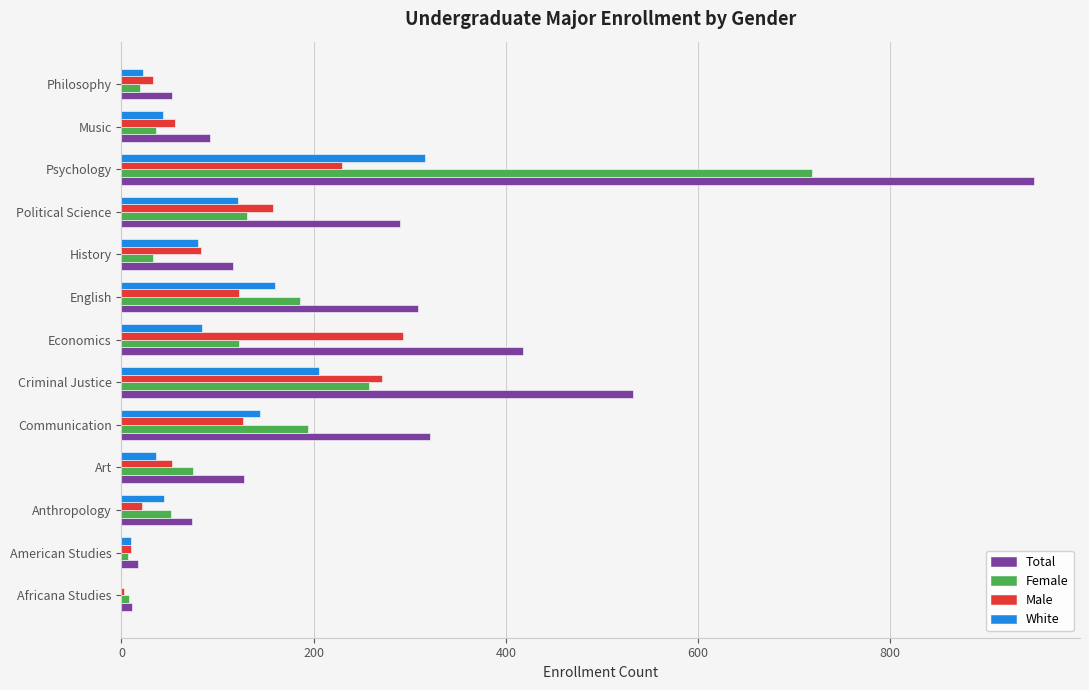

What is the sum of all Female values?

1839